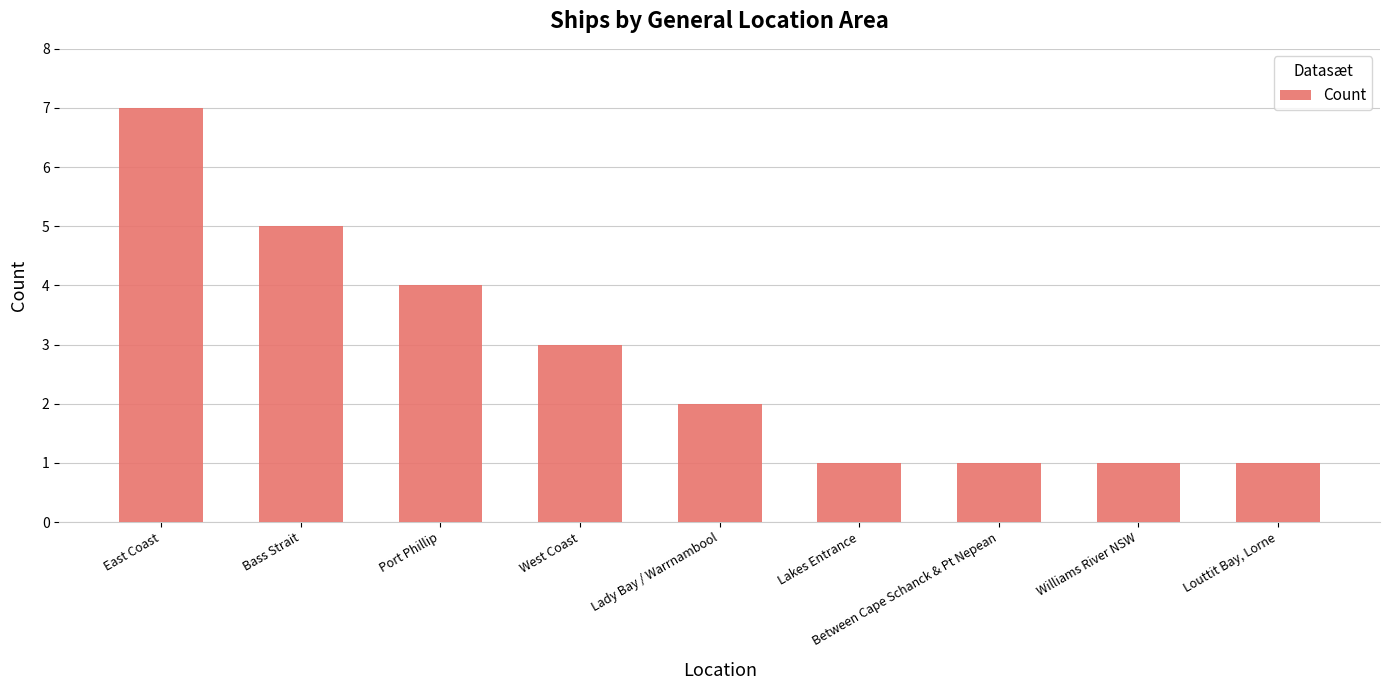

What is the minimum value shown in the chart?

1